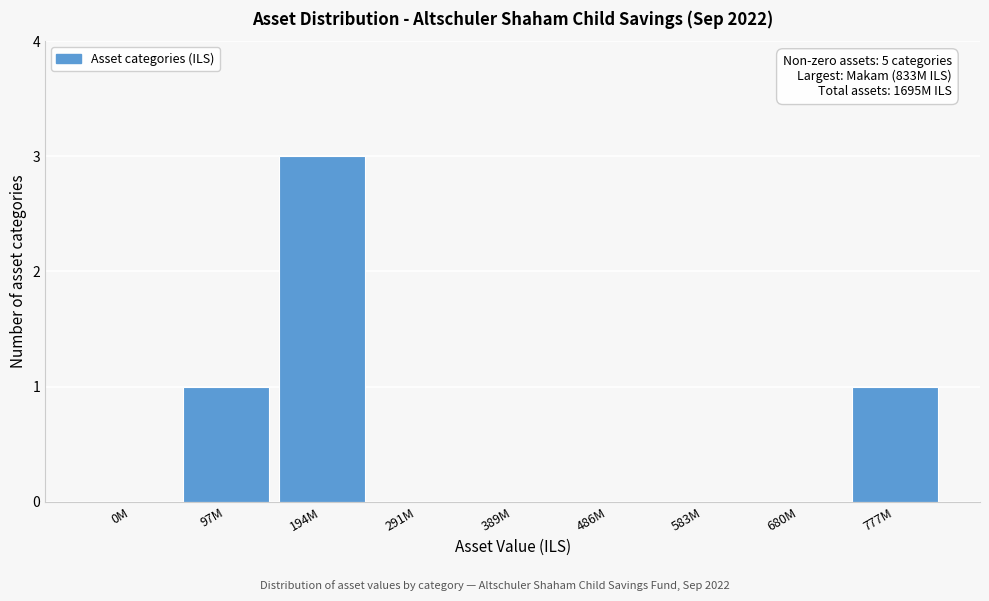

Reading right to left, extract all data points from this chart.

777M=1	680M=0	583M=0	486M=0	389M=0	291M=0	194M=3	97M=1	0M=0